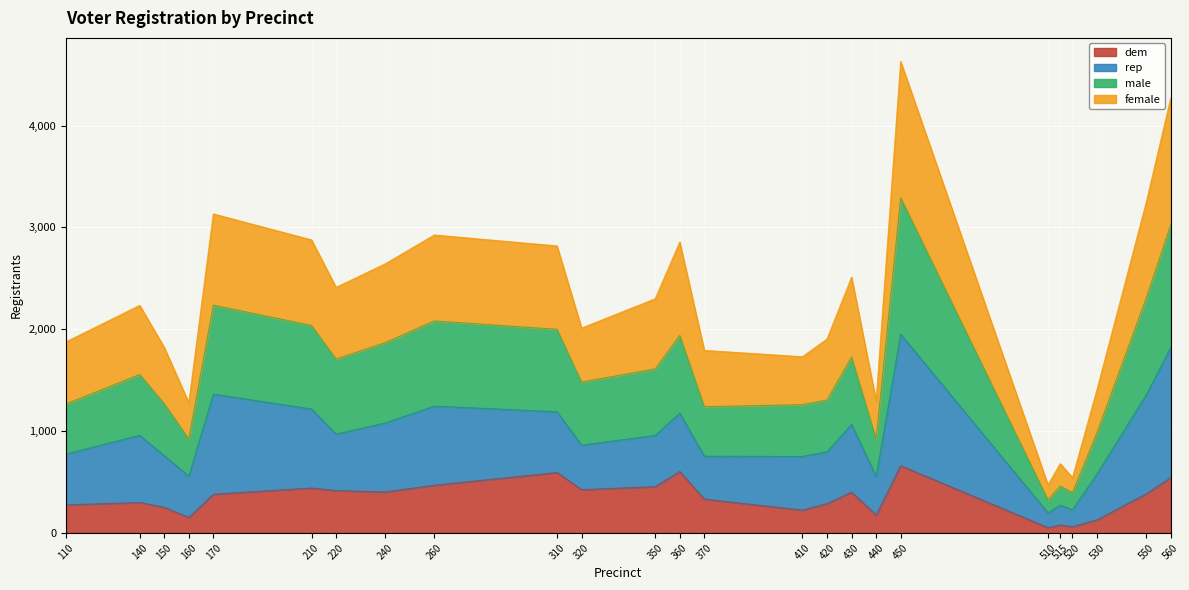

Which series has the largest range (max minus min)?

female